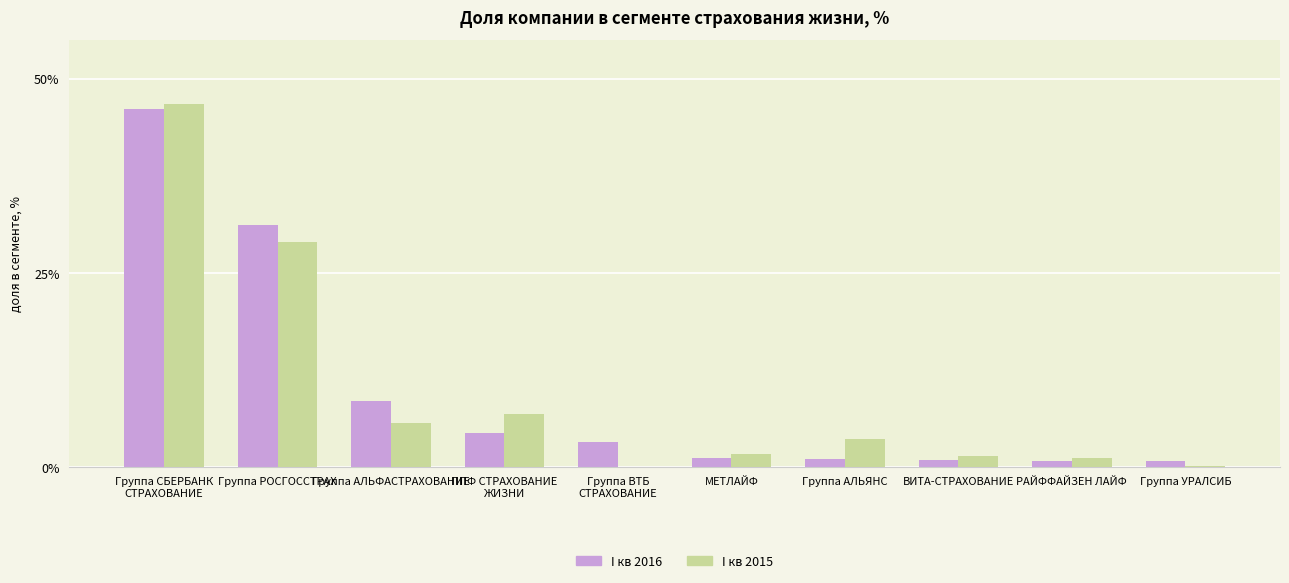

What is the sum of all I кв 2015 values?

96.2